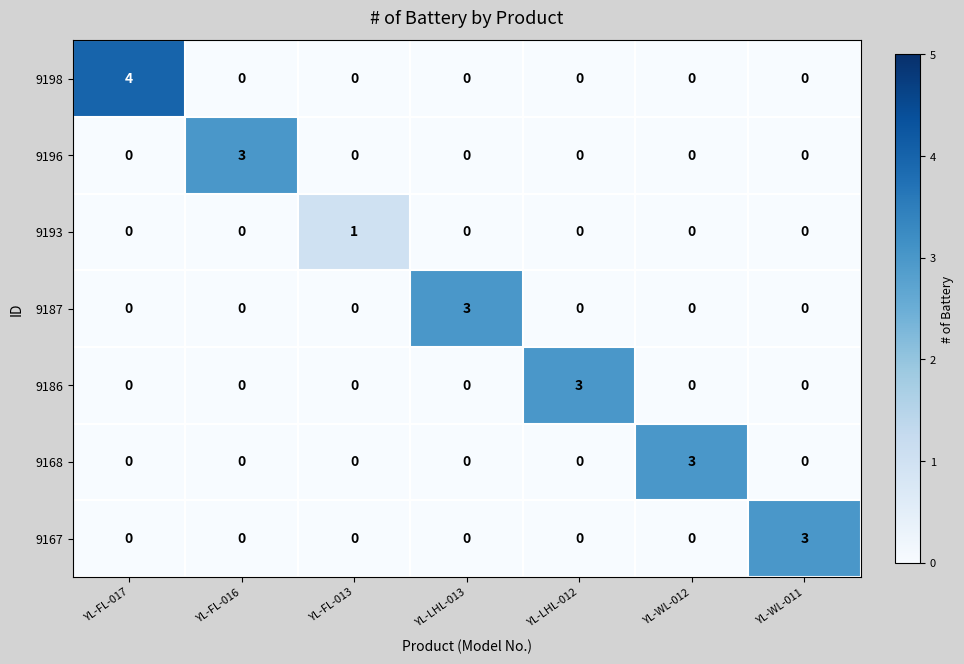

Which series has the largest range (max minus min)?

9198